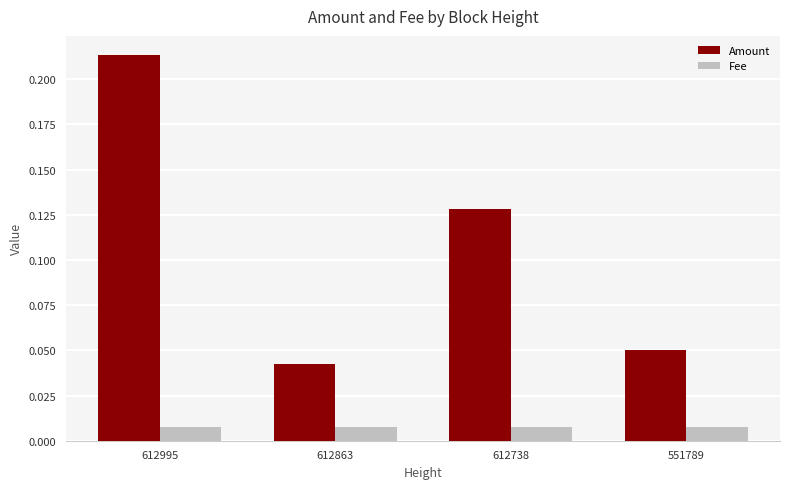

Which series has the largest range (max minus min)?

Amount